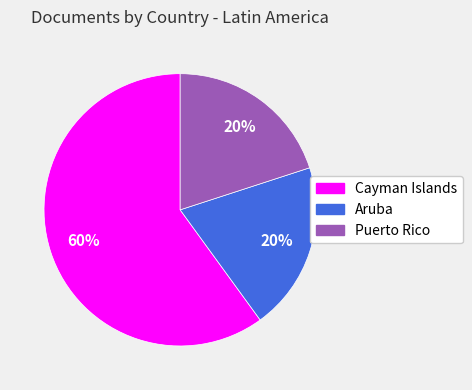

What percentage is the Puerto Rico slice, to the nearest percent?

20%